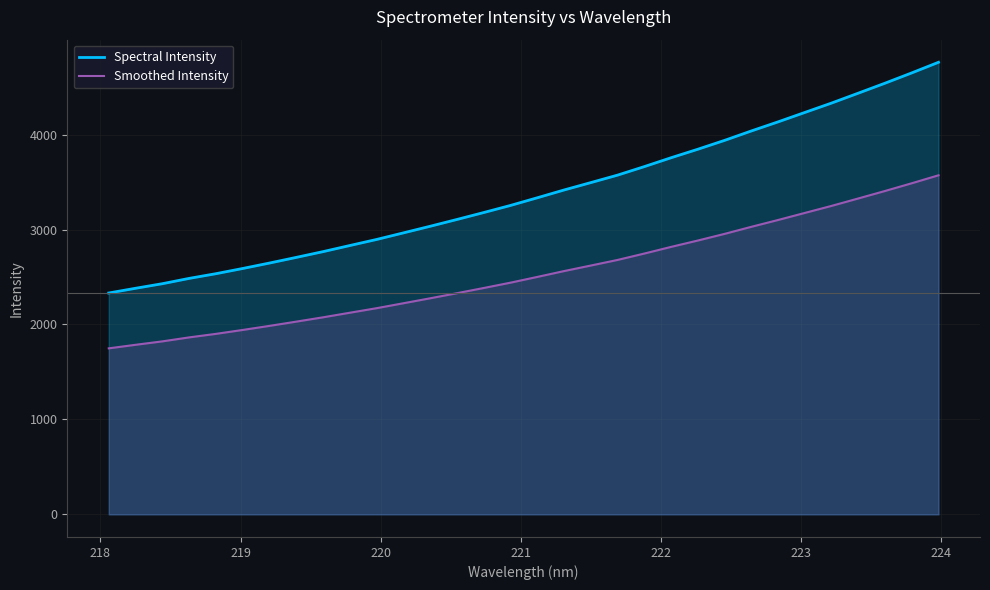

True or false: Smoothed Intensity and Spectral Intensity intersect in this chart.

False